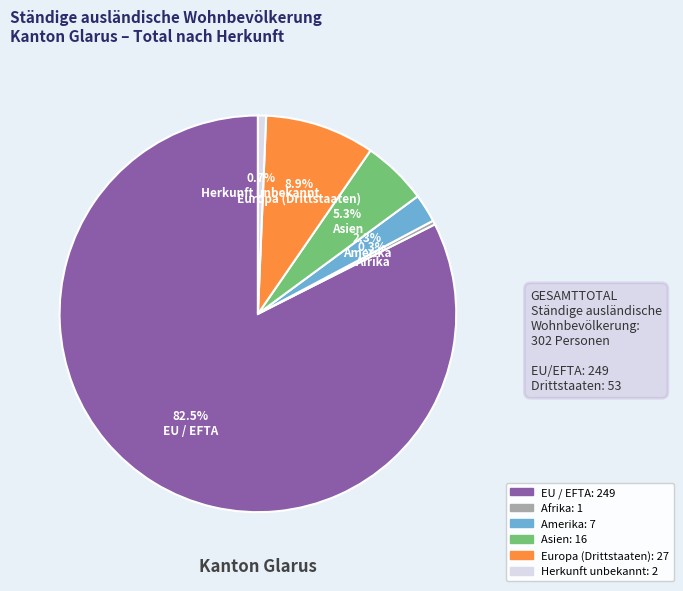

Is there any slice that represents more than half of the pie?

Yes